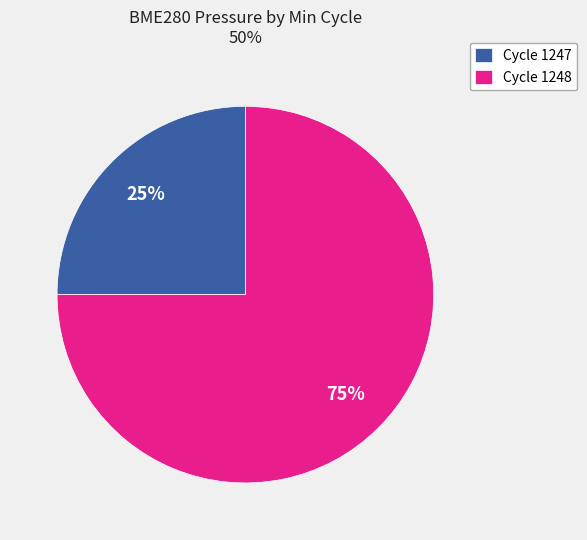

Is there any slice that represents more than half of the pie?

Yes